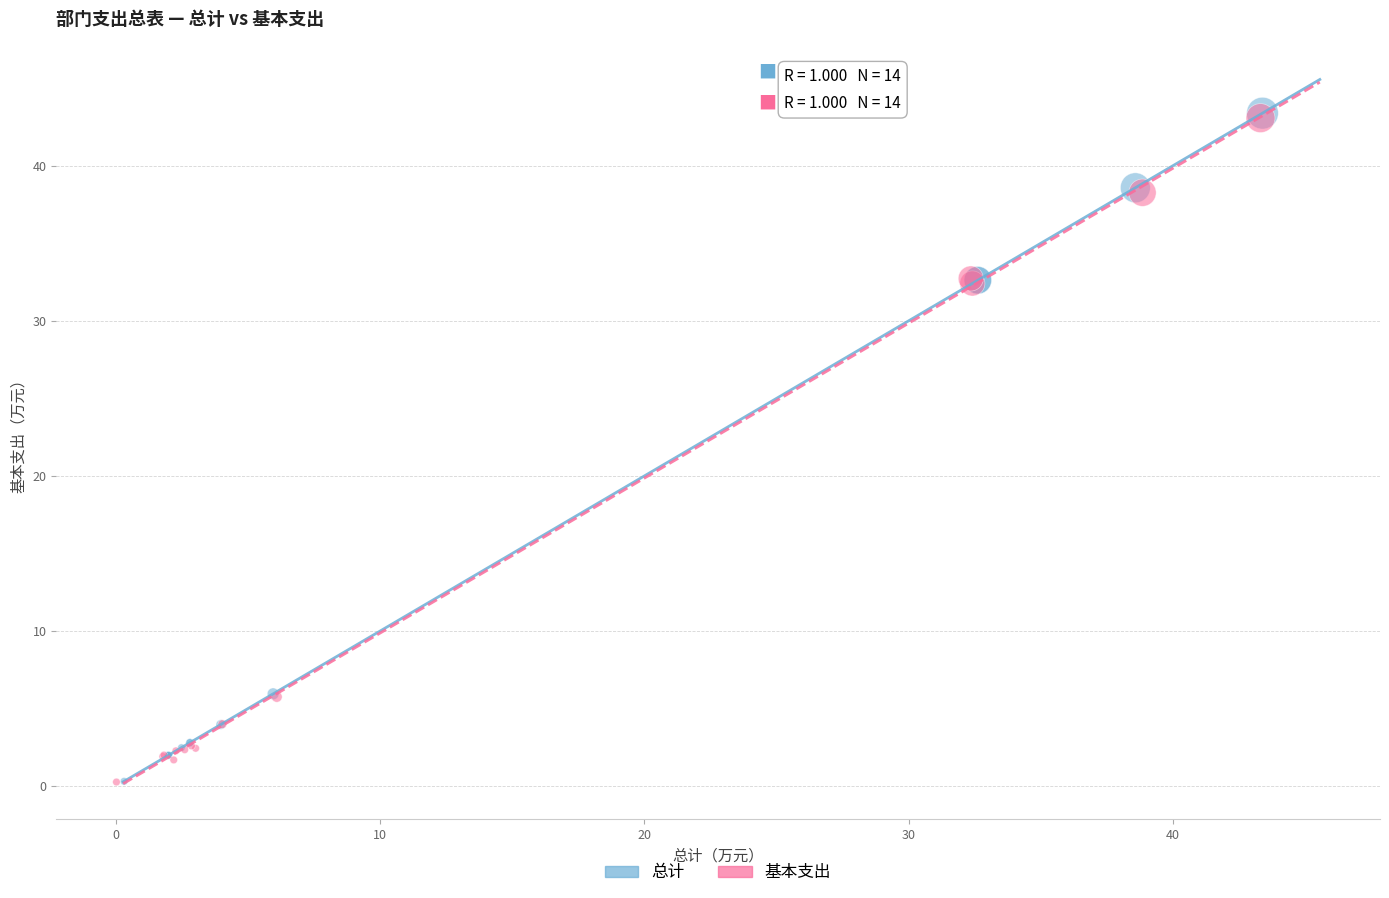

Which series has the widest spread of Y values?

总计